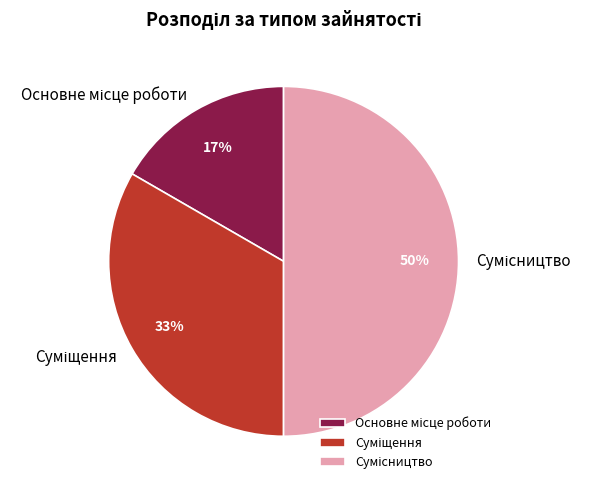

To the nearest percent, what is the difference between the largest and smallest slice percentages?

33%